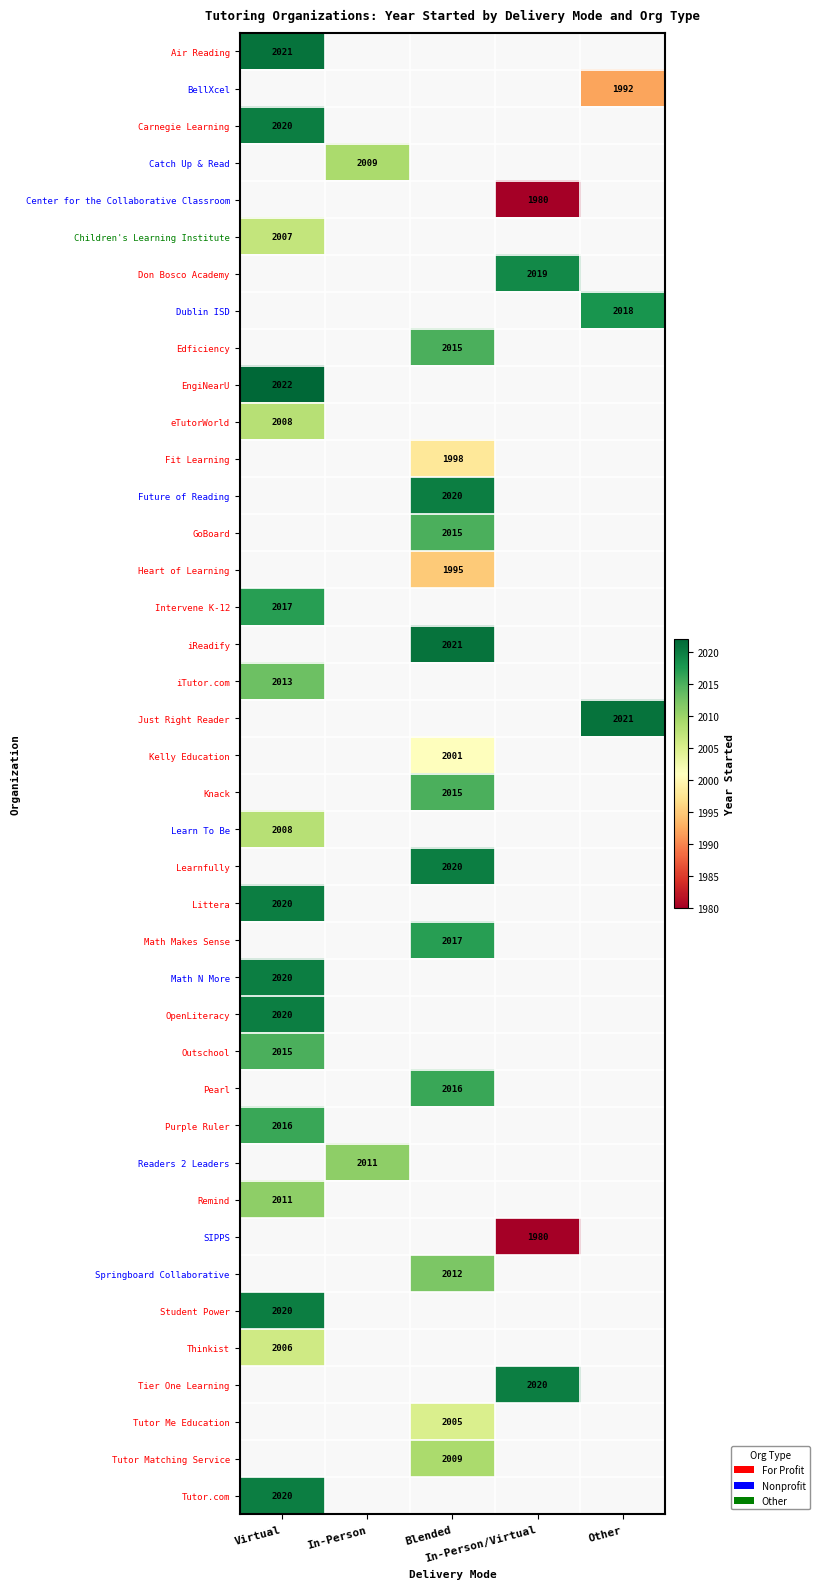

Which label corresponds to the smallest value in the chart?

In-Person/Virtual